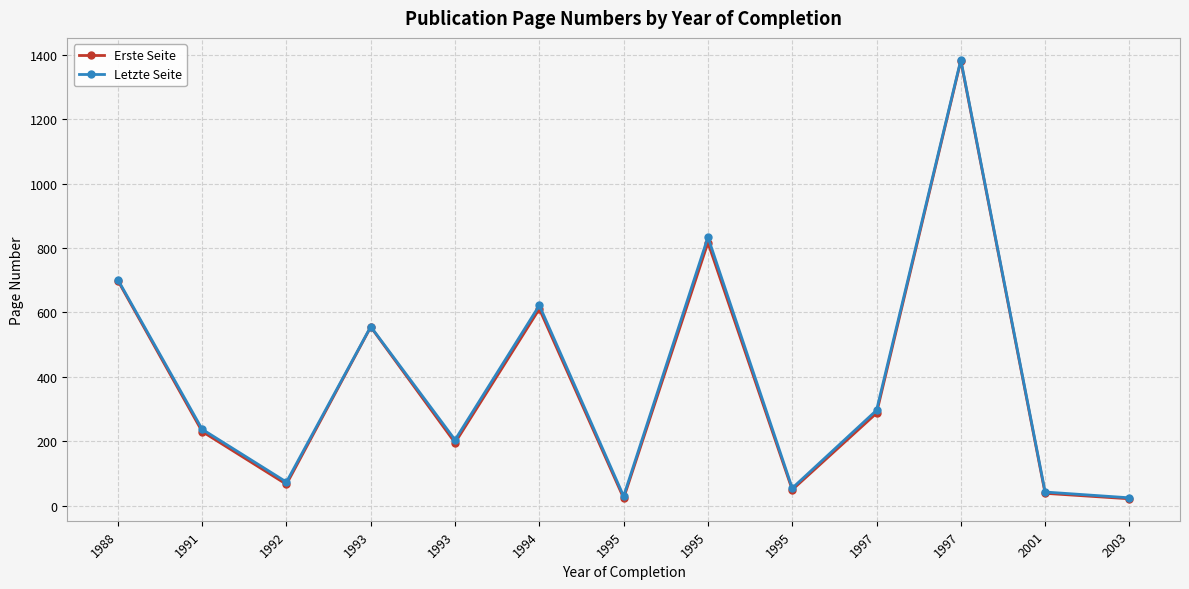

Rank the series by their average value, from lowest to highest.

Erste Seite, Letzte Seite